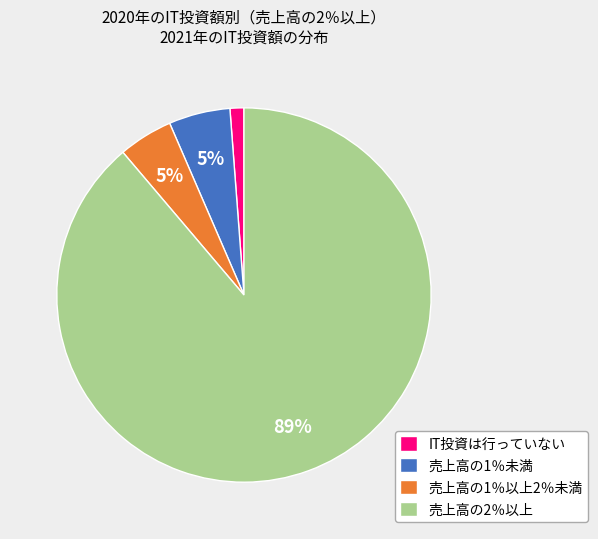

To the nearest percent, what portion does 売上高の1％以上2％未満 represent?

5%